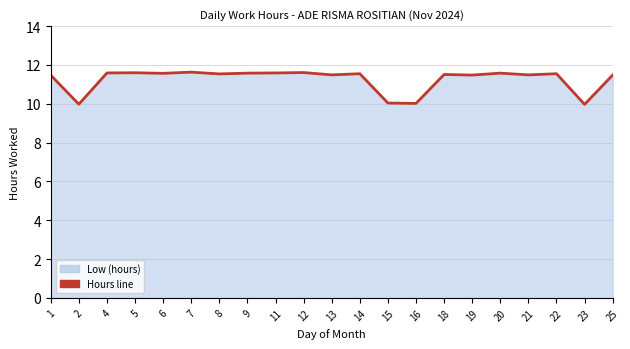

The chart shows a value of 20.5 at 6. True or false?

False